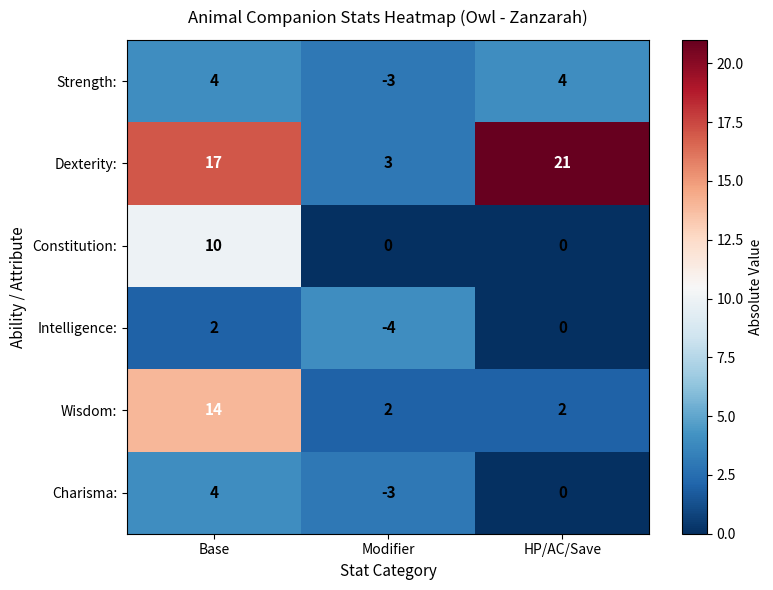

At which category is the sum across all series the highest?

Base